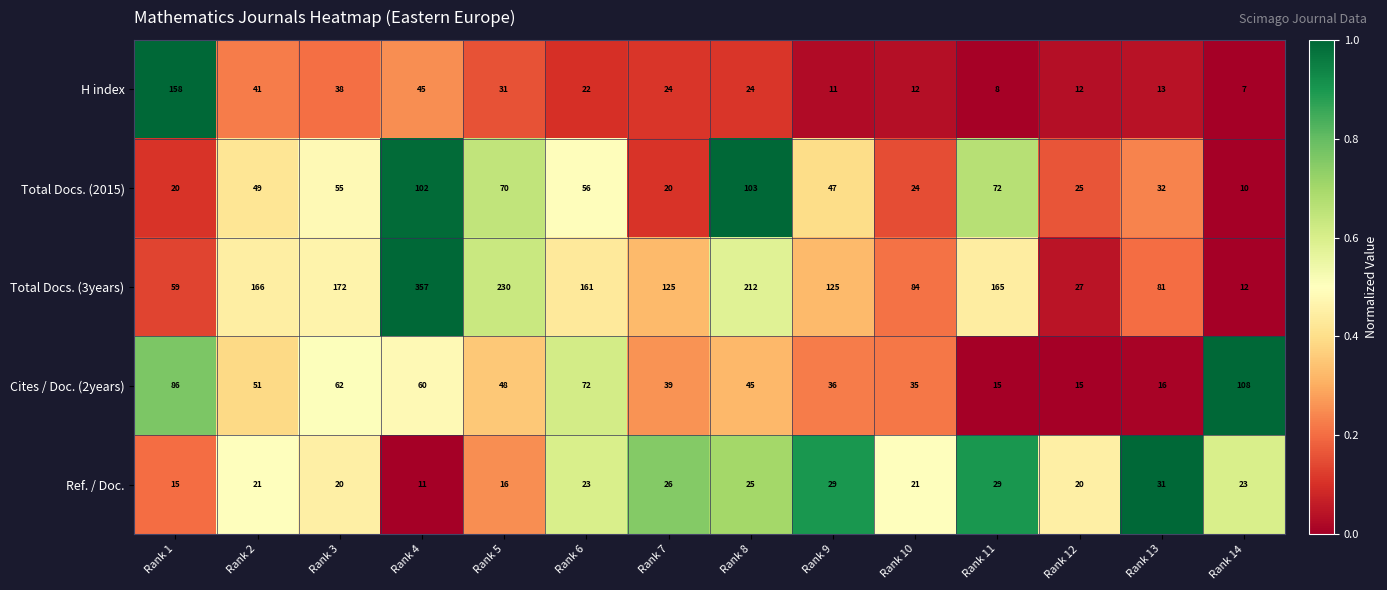

At which category is the sum across all series the highest?

Rank 4